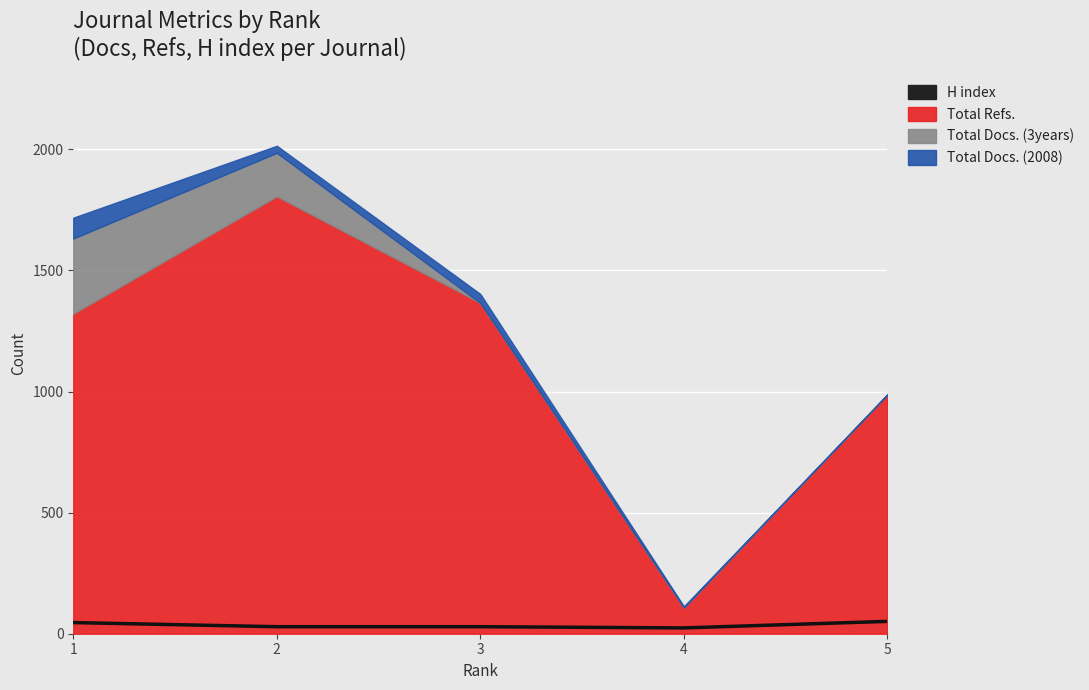

Count the number of categories in the chart.

5